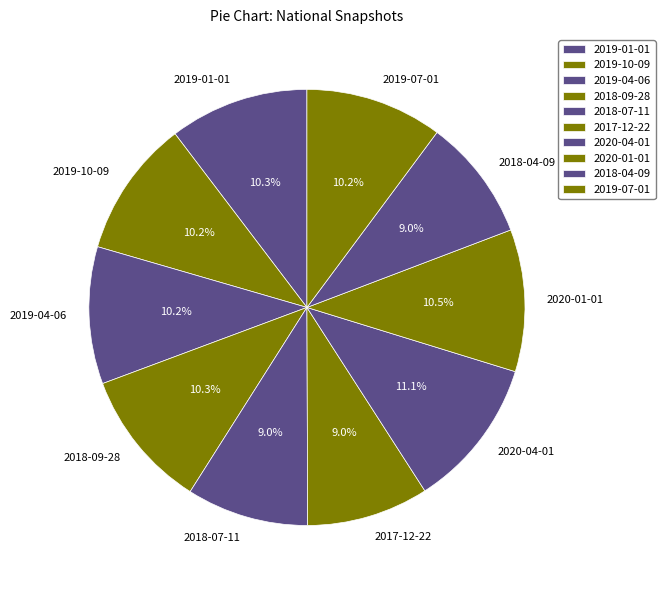

The 2018-07-11 slice represents 1% of the pie. True or false?

False